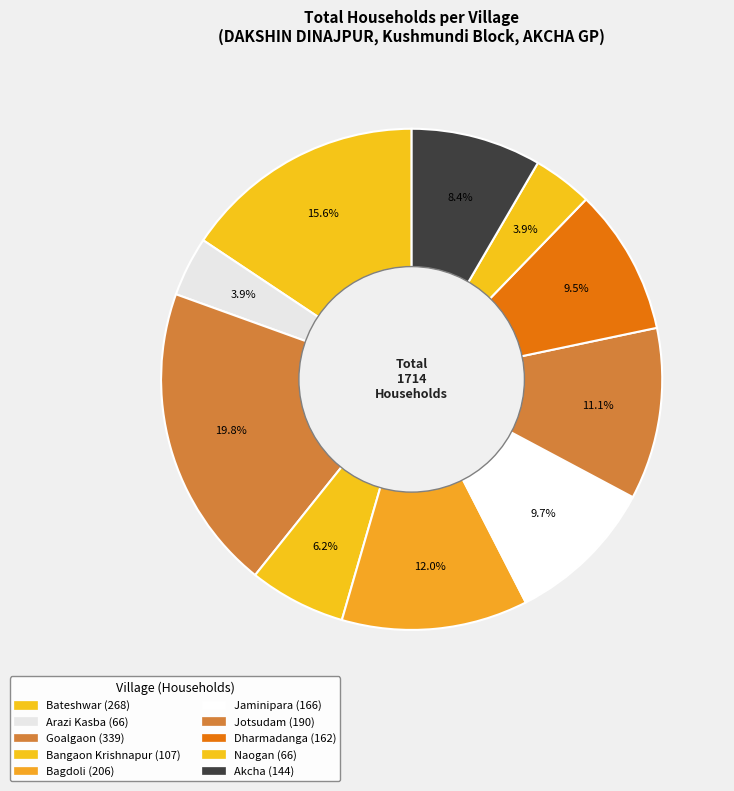

How many segments does this pie chart have?

10